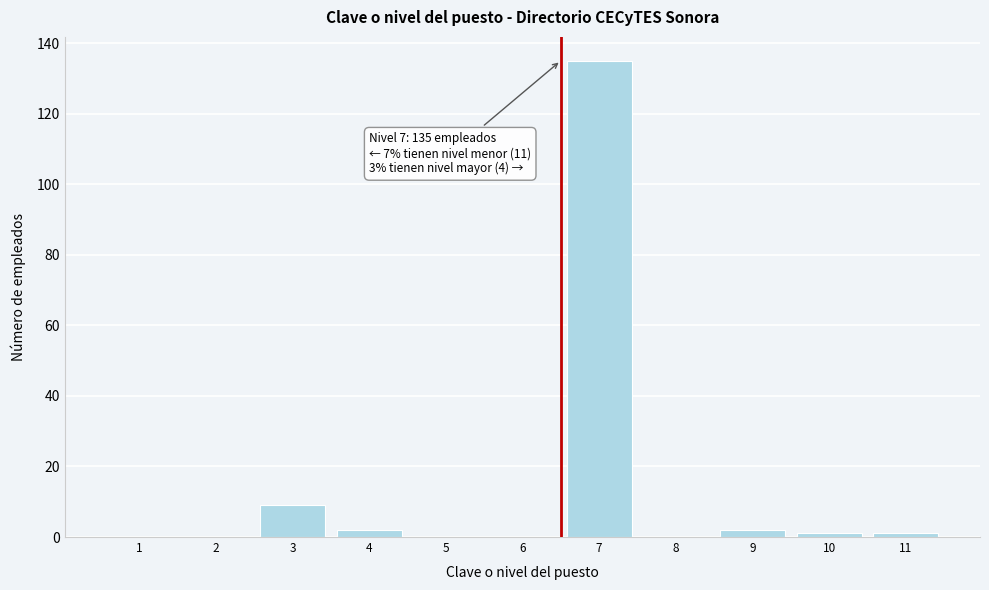

Reading right to left, extract all data points from this chart.

11=1	10=1	9=2	8=0	7=135	6=0	5=0	4=2	3=9	2=0	1=0